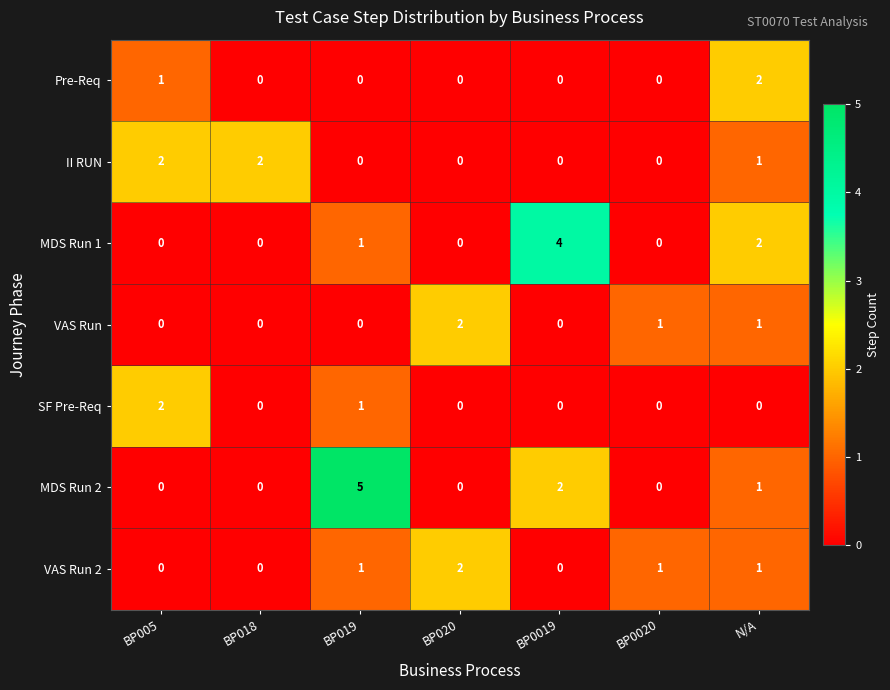

How many VAS Run 2 values are between 0 and 1?

6